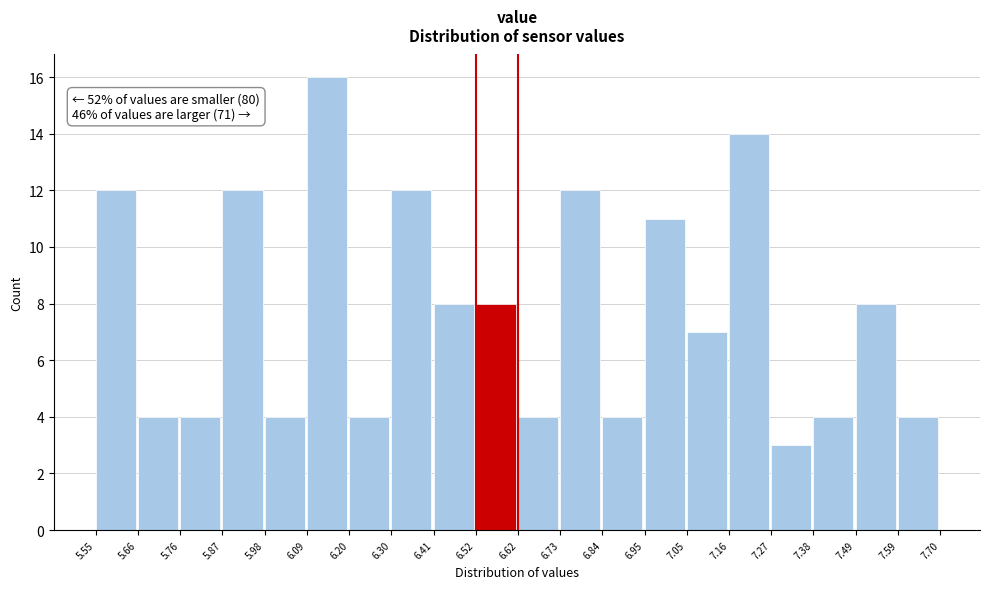

Over which range of the x-axis is the bar tallest?

6.09 to 6.20